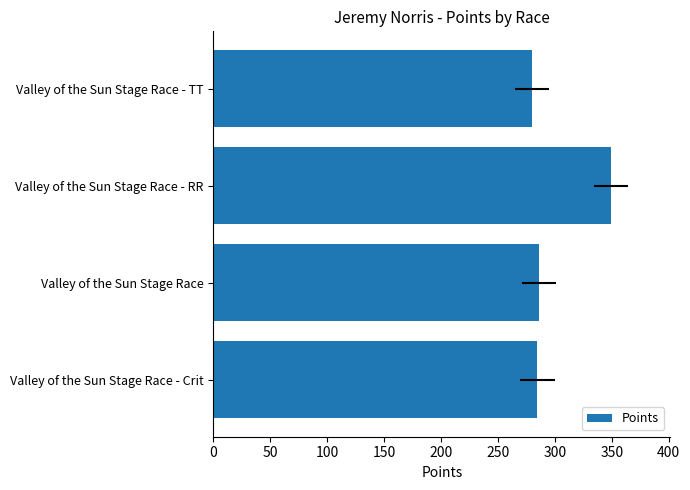

What is the value of the 2nd bar from the left?

285.8